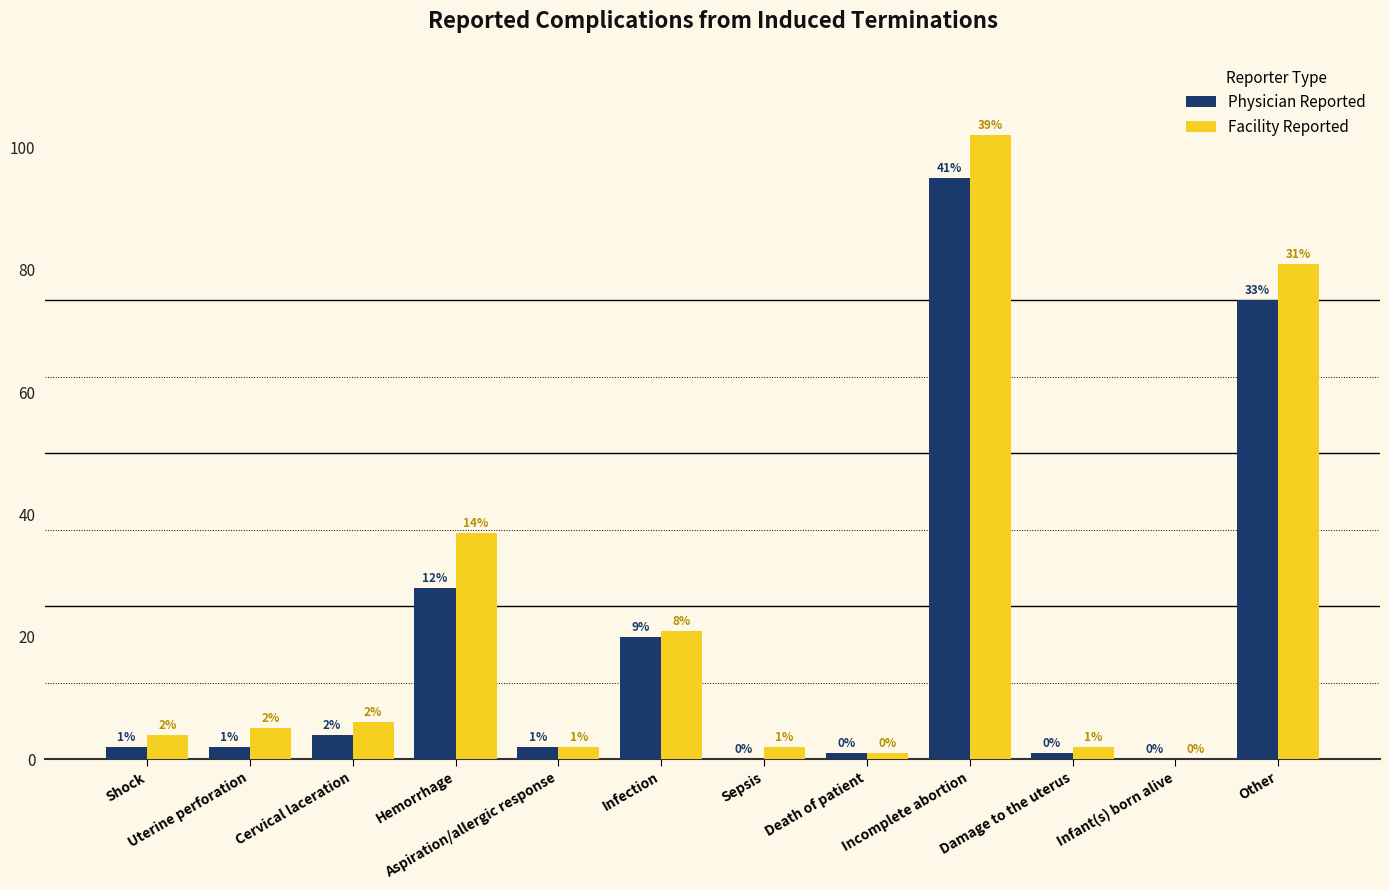

Reading right to left, list all the values displayed in this chart.

Physician Reported: 75	0	1	95	1	0	20	2	28	4	2	2
Facility Reported: 81	0	2	102	1	2	21	2	37	6	5	4